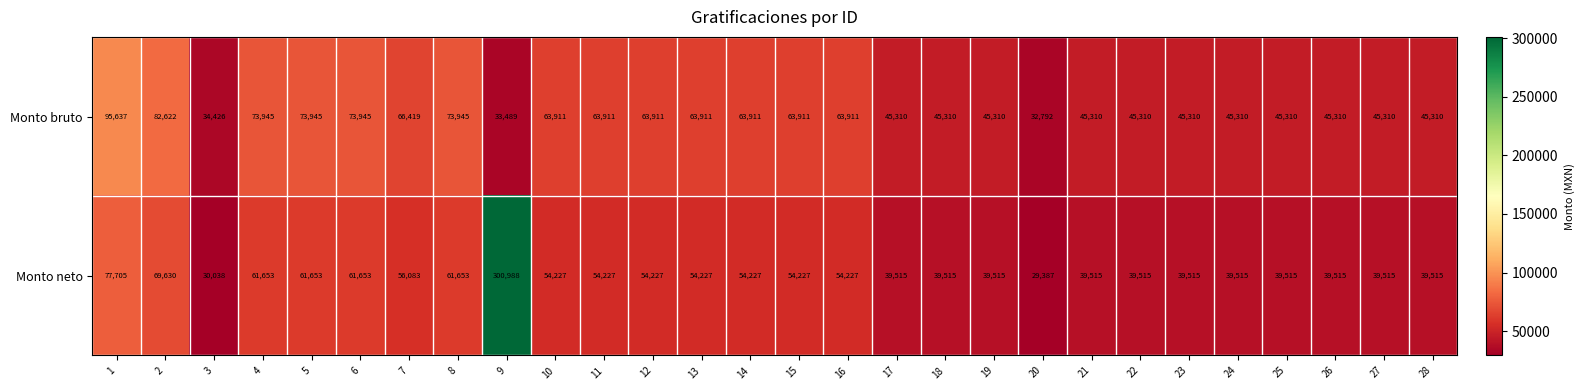

The value of Monto neto at 26 is 39515. True or false?

True